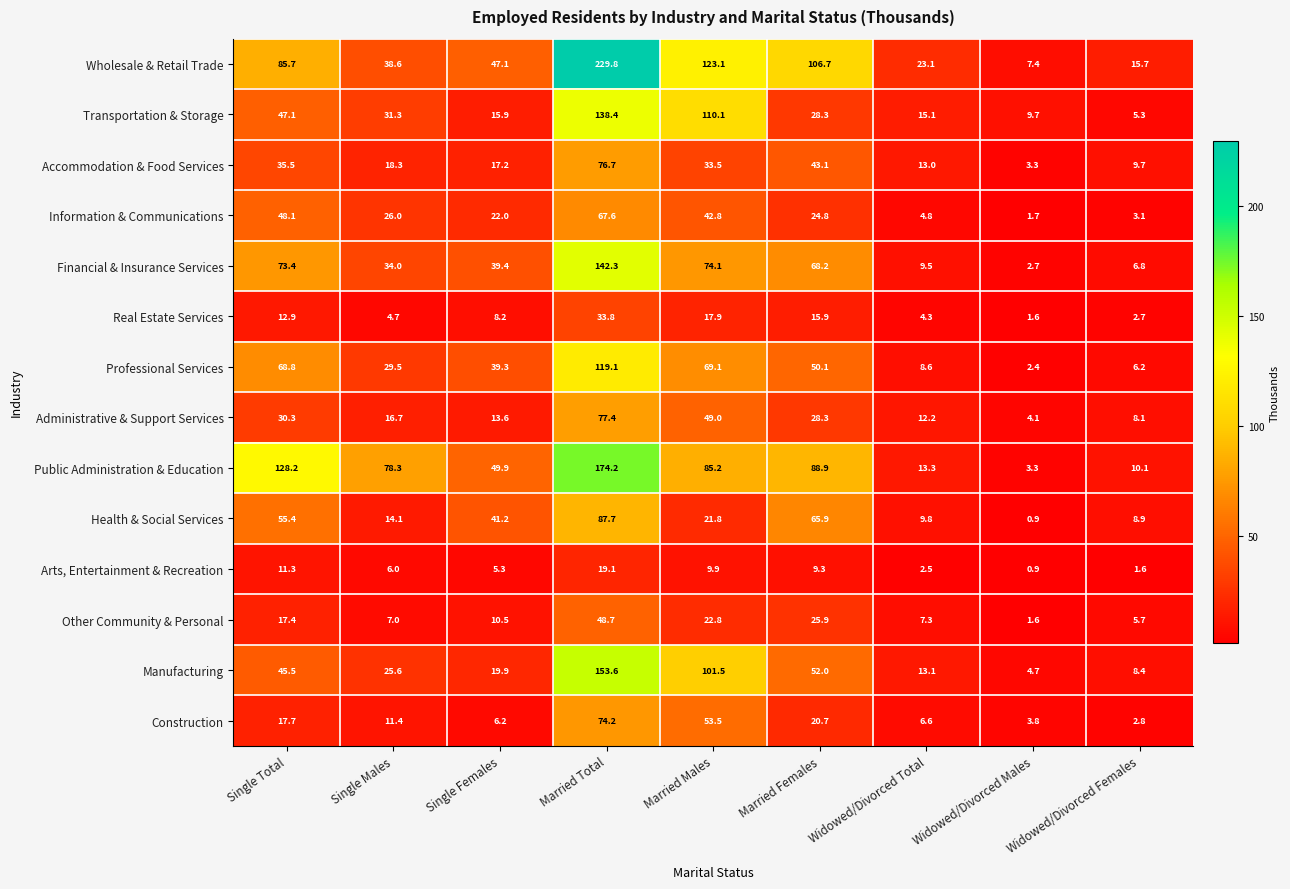

Where is Financial & Insurance Services nearest to the value 72?

Single Total